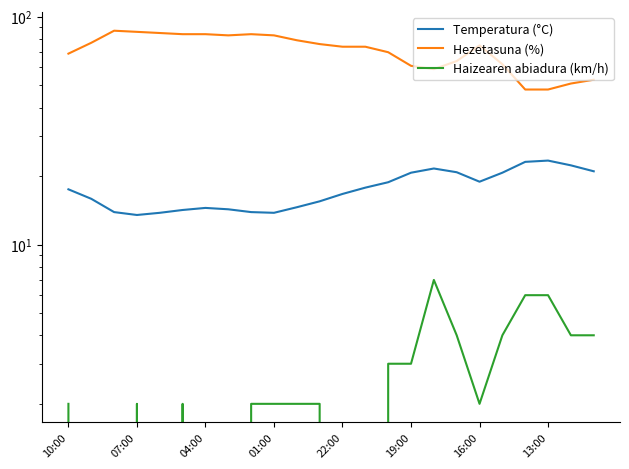

Reading left to right, what are all the values shown in this chart?

Temperatura (°C): 17.5	15.9	13.9	13.5	13.8	14.2	14.5	14.3	13.9	13.8	14.6	15.5	16.7	17.8	18.8	20.7	21.6	20.8	18.9	20.7	23.1	23.4	22.3	21.0
Hezetasuna (%): 69.0	77.0	87.0	86.0	85.0	84.0	84.0	83.0	84.0	83.0	79.0	76.0	74.0	74.0	70.0	61.0	59.0	64.0	75.0	62.0	48.0	48.0	51.0	53.0
Haizearen abiadura (km/h): 2.0	0.0	0.0	2.0	0.0	2.0	0.0	0.0	2.0	2.0	2.0	2.0	0.0	0.0	3.0	3.0	7.0	4.0	2.0	4.0	6.0	6.0	4.0	4.0